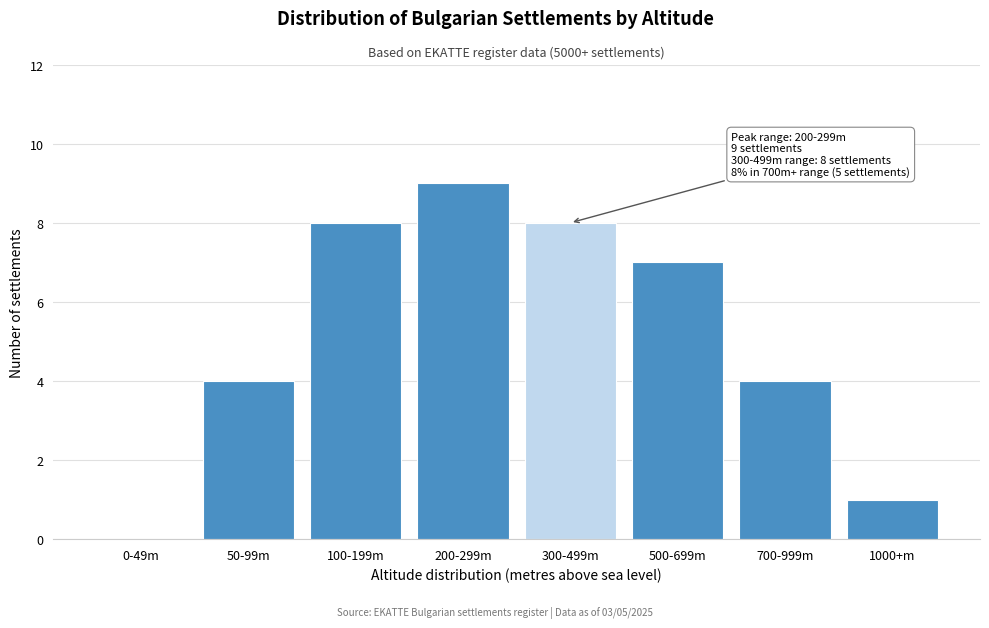

Reading right to left, list all the values displayed in this chart.

1000+m=1	700-999m=4	500-699m=7	300-499m=8	200-299m=9	100-199m=8	50-99m=4	0-49m=0